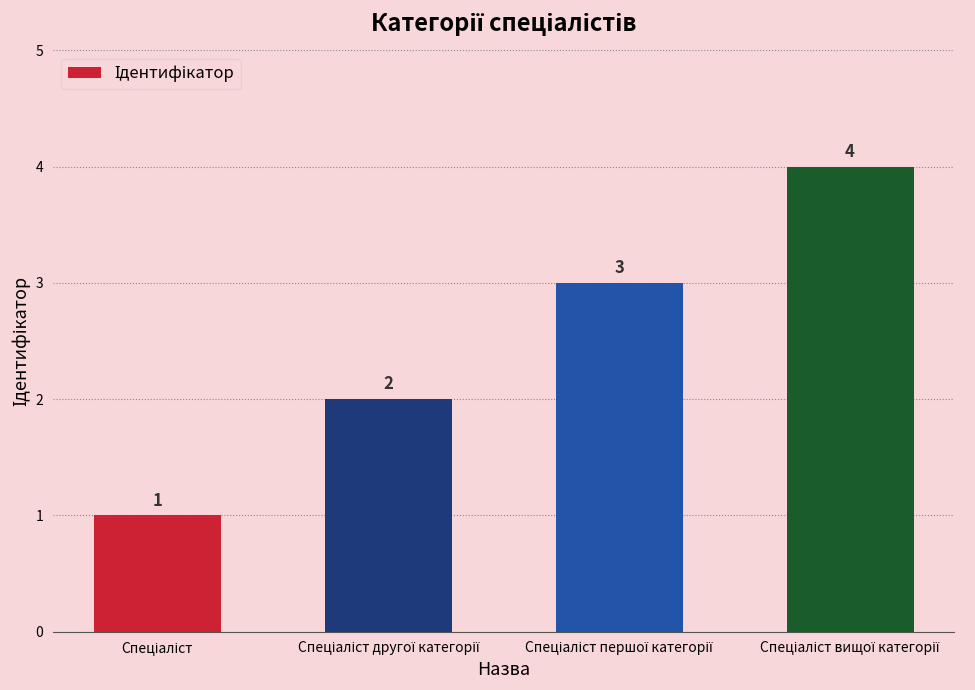

What is the sum of all values?

10